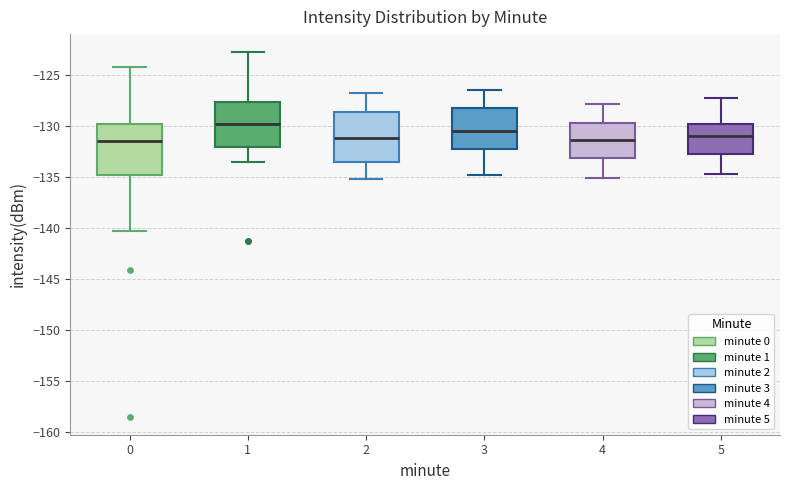

Reading left to right, read every box against the y-axis: the position of its median line, the range the box covers, and the ends of its whiskers. The values are not printed on the chart, so give them approximately, as read against the axis.

0: median -131.5, box -135.0 to -130.0, whiskers -140.5 to -124.5
1: median -130.0, box -132.0 to -127.5, whiskers -133.5 to -123.0
2: median -131.0, box -133.5 to -128.5, whiskers -135.0 to -127.0
3: median -130.5, box -132.5 to -128.5, whiskers -135.0 to -126.5
4: median -131.5, box -133.0 to -129.5, whiskers -135.0 to -128.0
5: median -131.0, box -133.0 to -130.0, whiskers -134.5 to -127.5